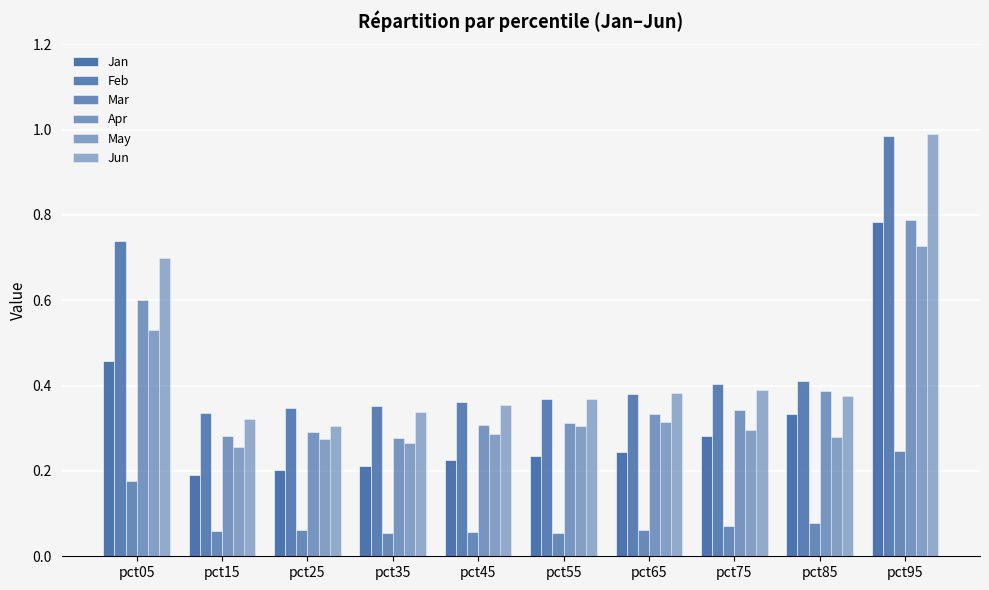

Read the Feb value at pct95.

1.0